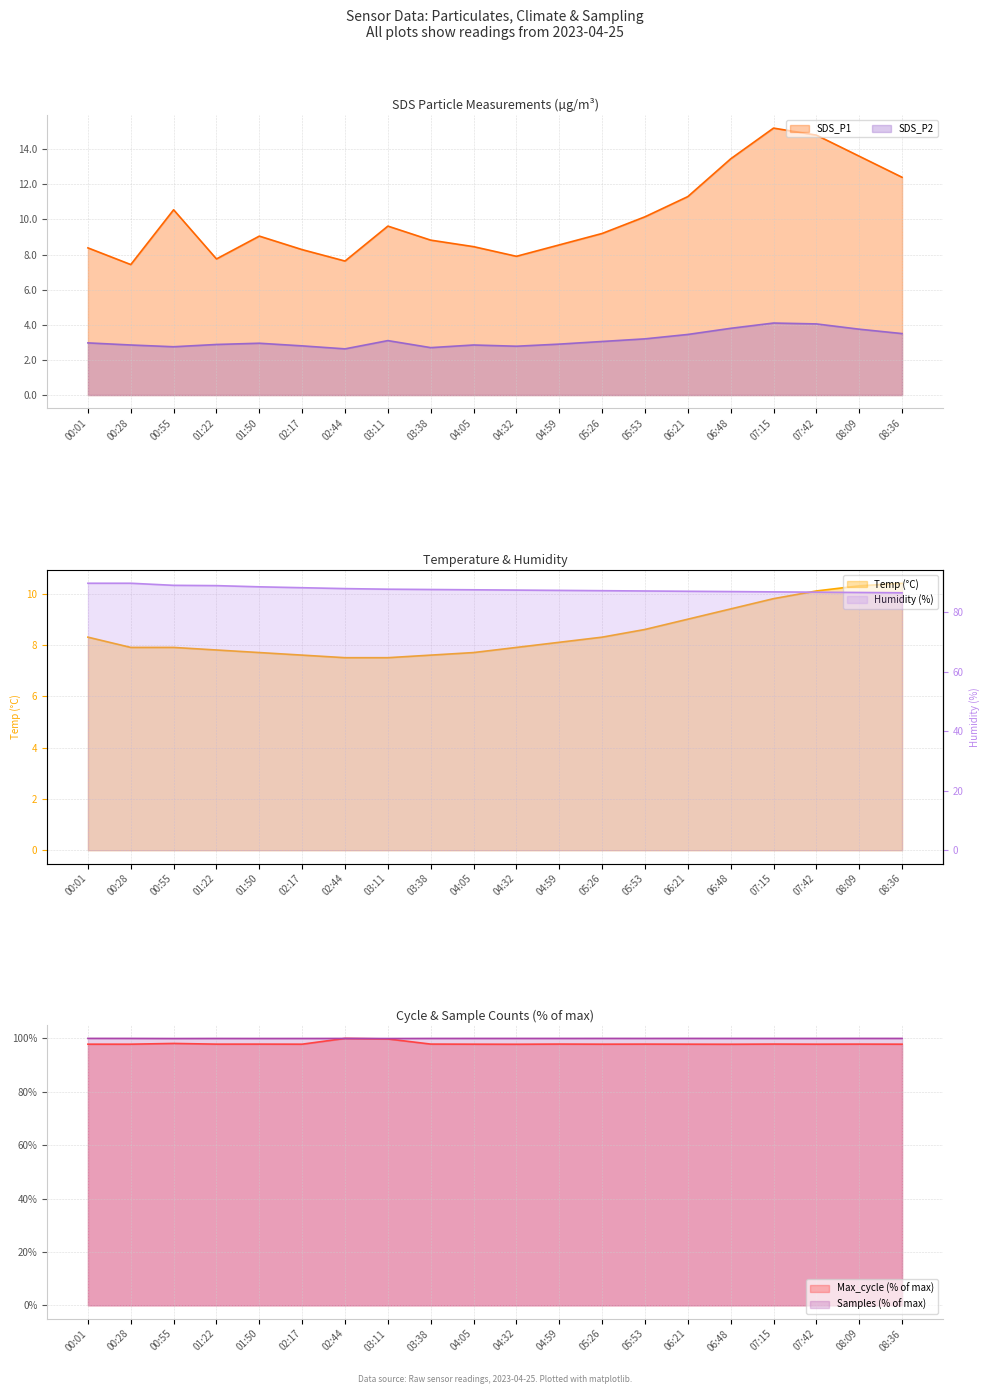

At which label does SDS_P1 reach its peak?

07:15